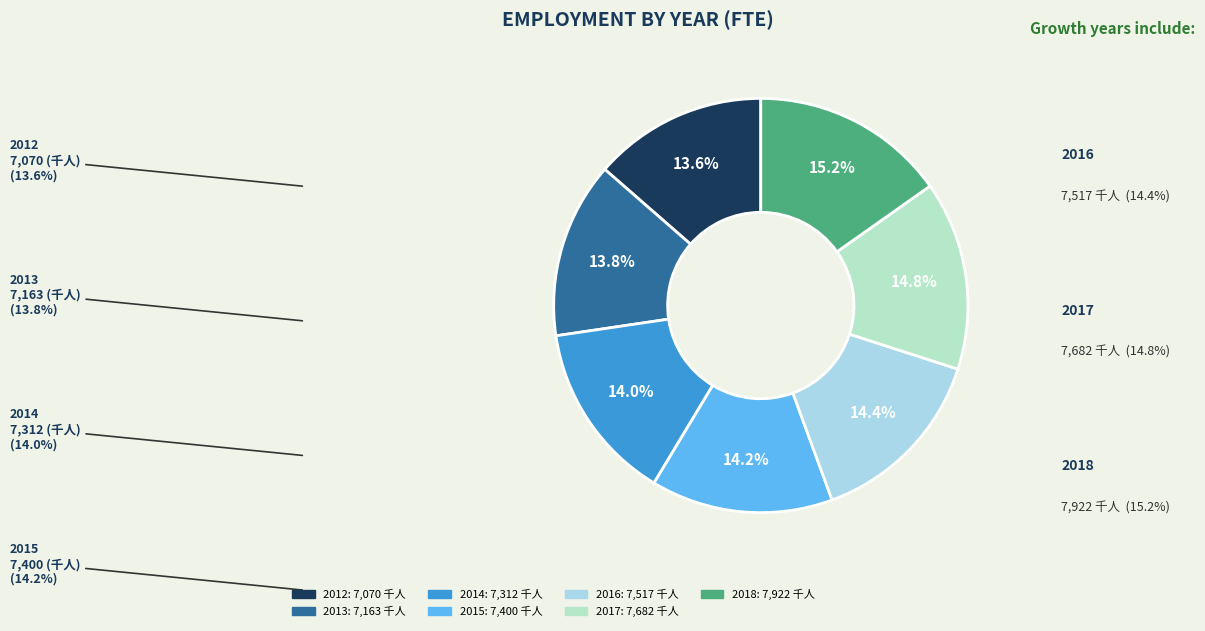

The 2015 slice represents 5% of the pie. True or false?

False